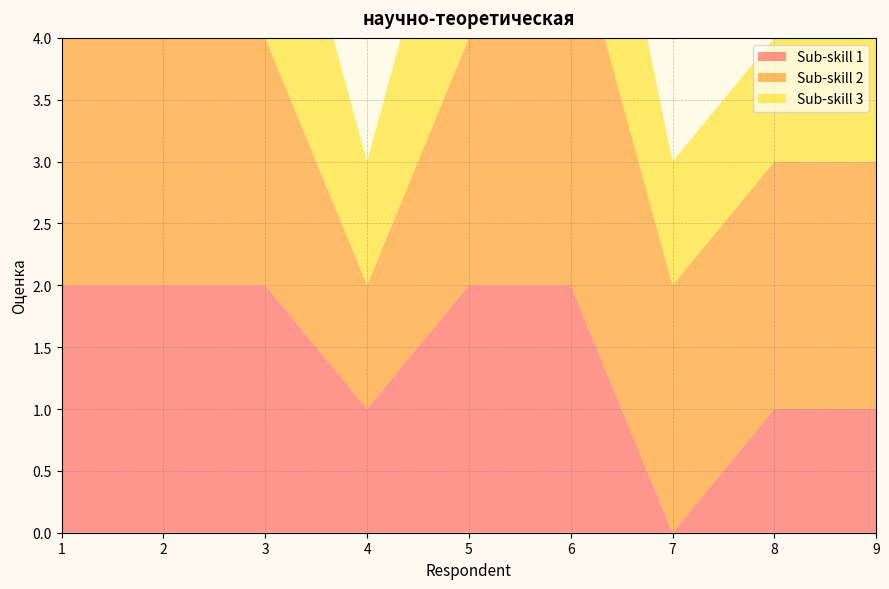

Reading left to right, extract all data points from this chart.

Sub-skill 1: 2	2	2	1	2	2	0	1	1
Sub-skill 2: 2	2	2	1	2	3	2	2	2
Sub-skill 3: 2	2	2	1	2	2	1	1	1